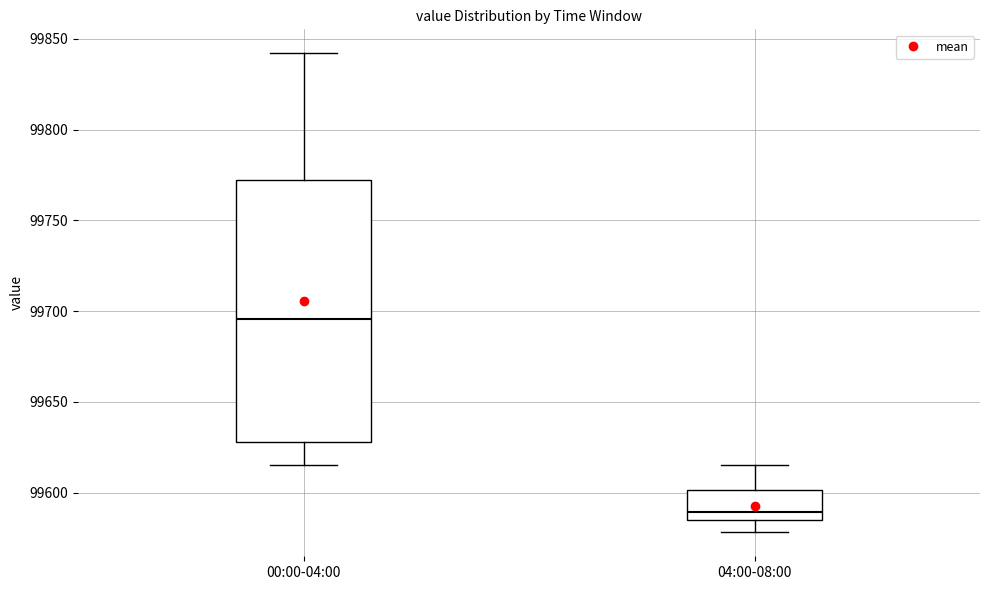

Reading left to right, read every box against the y-axis: the position of its median line, the range the box covers, and the ends of its whiskers. The values are not printed on the chart, so give them approximately, as read against the axis.

00:00-04:00: median 99695, box 99630 to 99770, whiskers 99615 to 99840
04:00-08:00: median 99590, box 99585 to 99600, whiskers 99580 to 99615